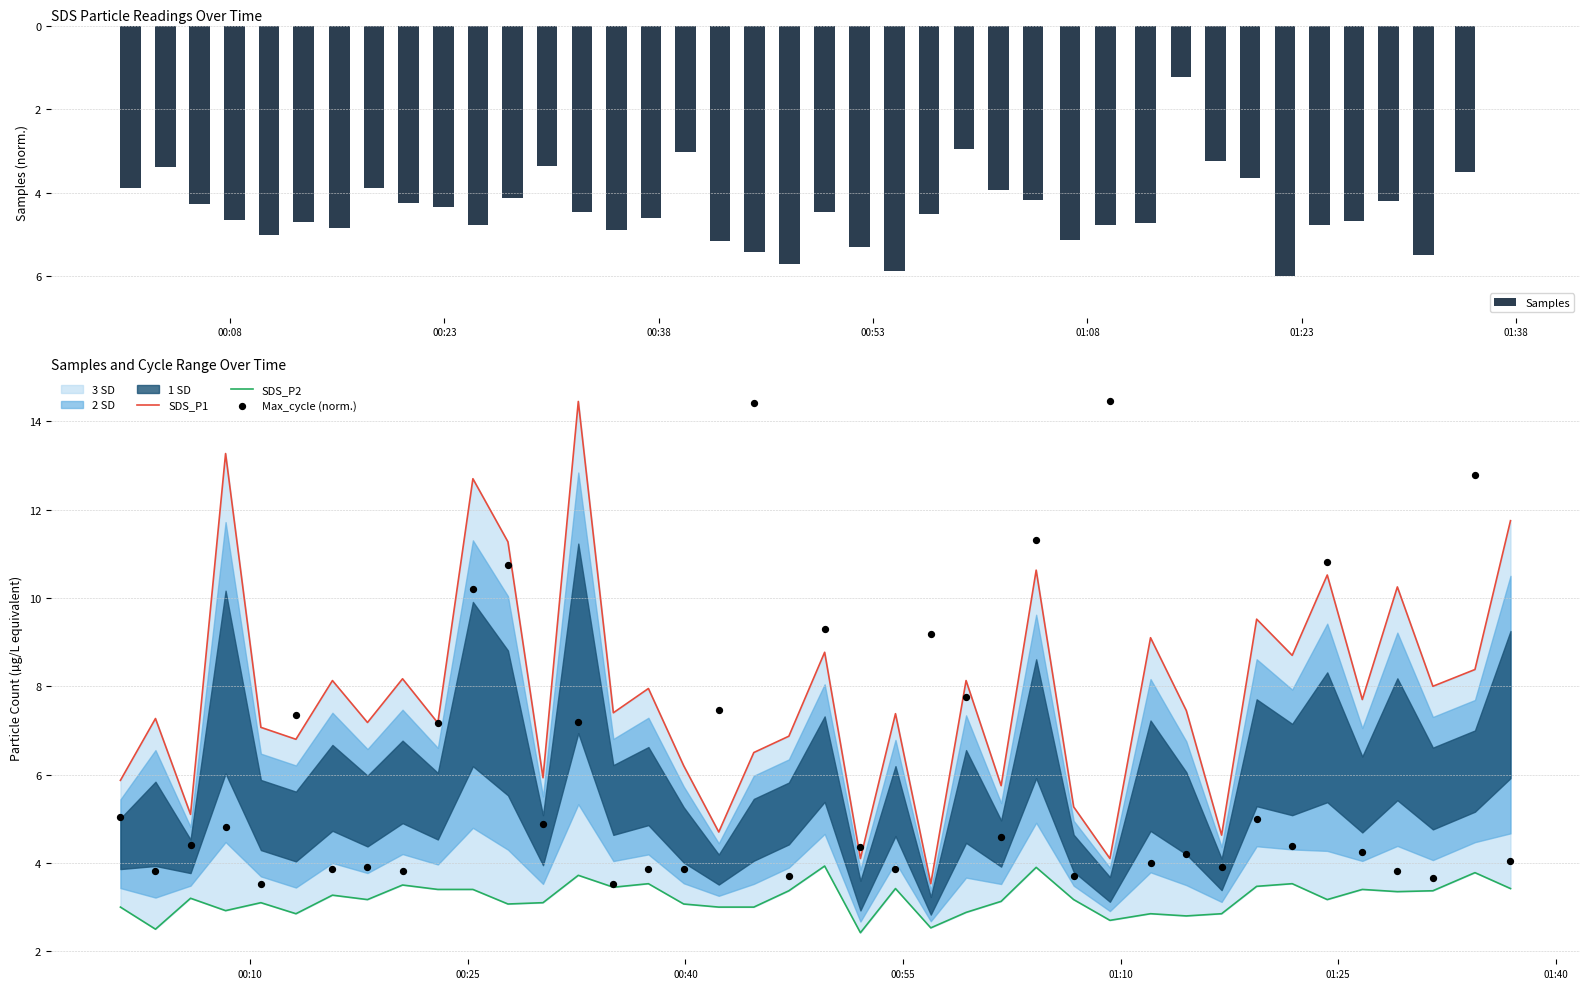

Is the value of SDS_P1 at 10 greater than the value of Samples at 26?

Yes